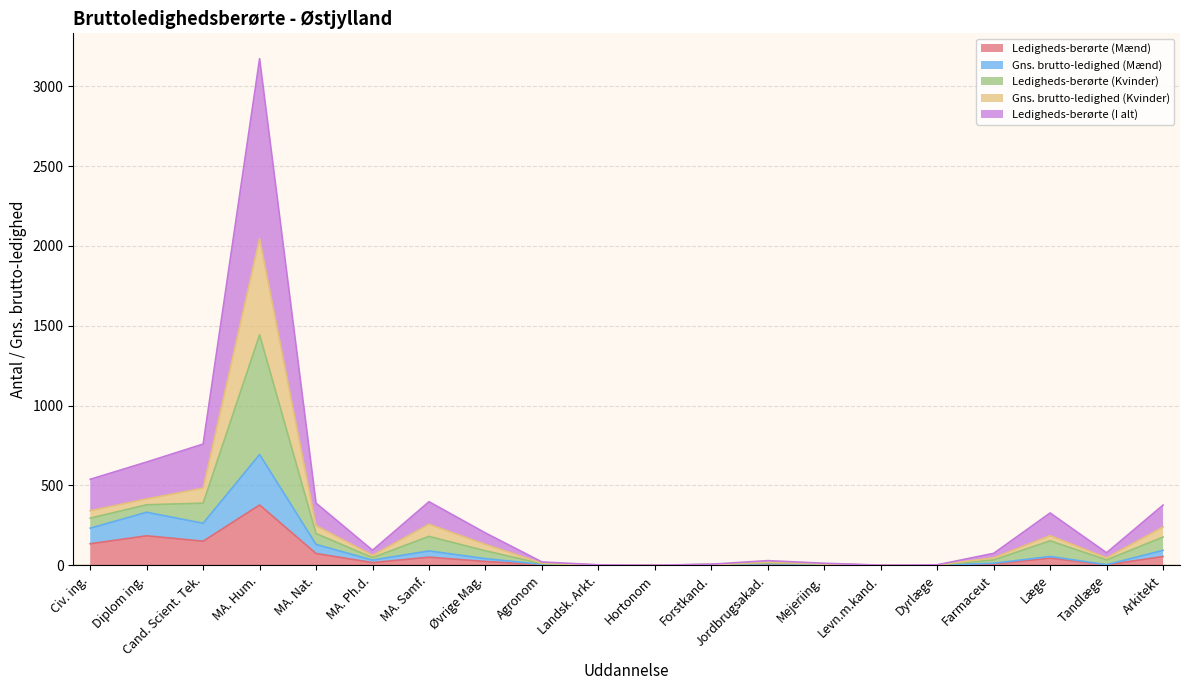

How many categories are shown in the chart?

20